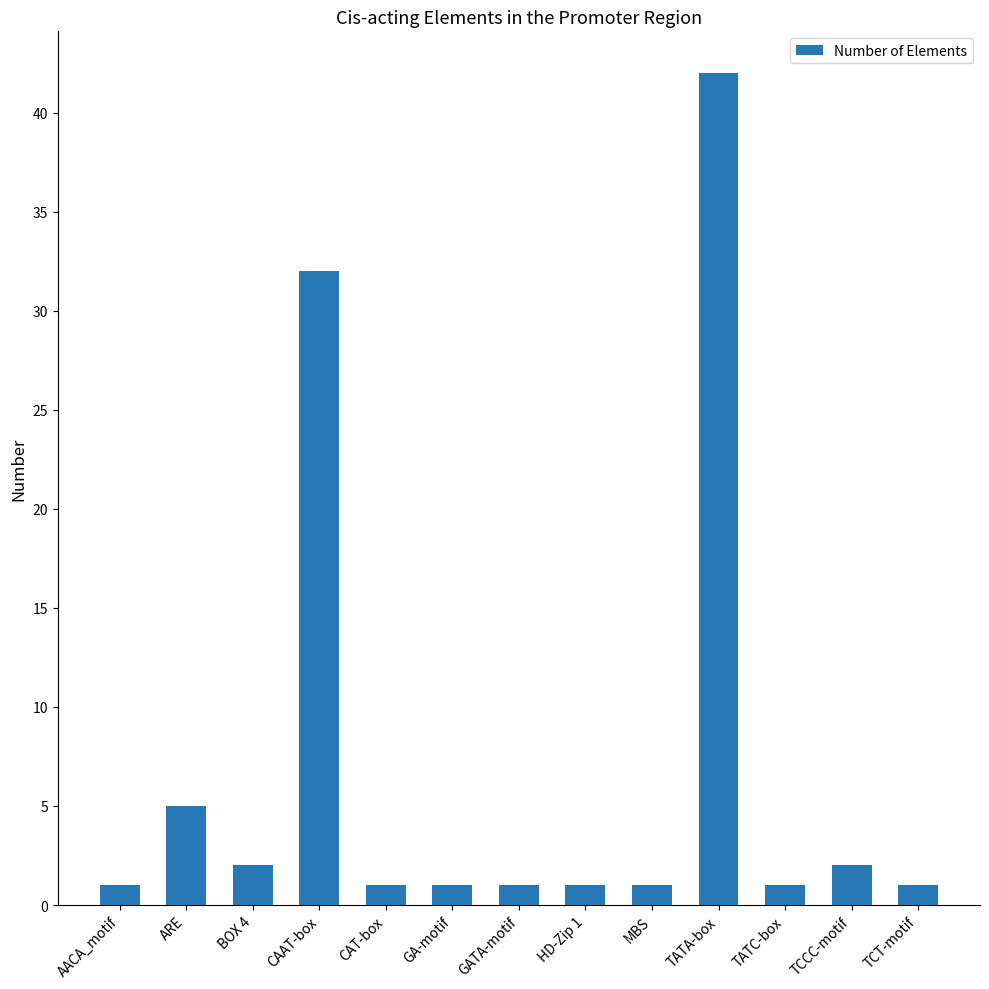

At which label is the value closest to 21?

CAAT-box